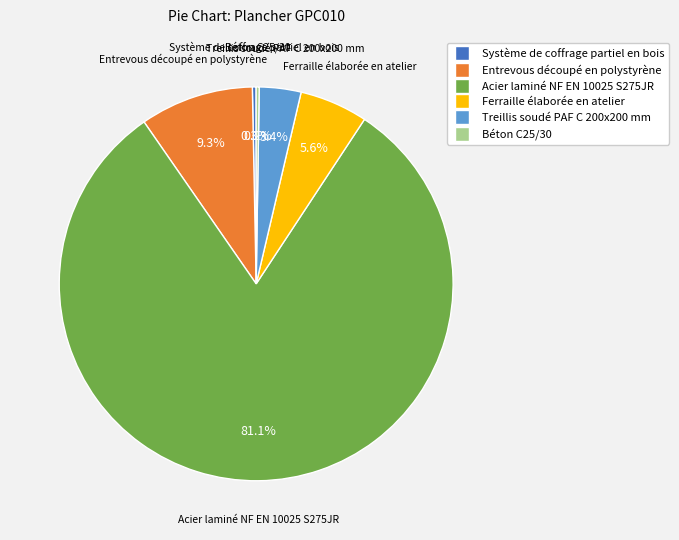

Approximately how many times larger is the value at Acier laminé NF EN 10025 S275JR compared to Entrevous découpé en polystyrène?

8.7